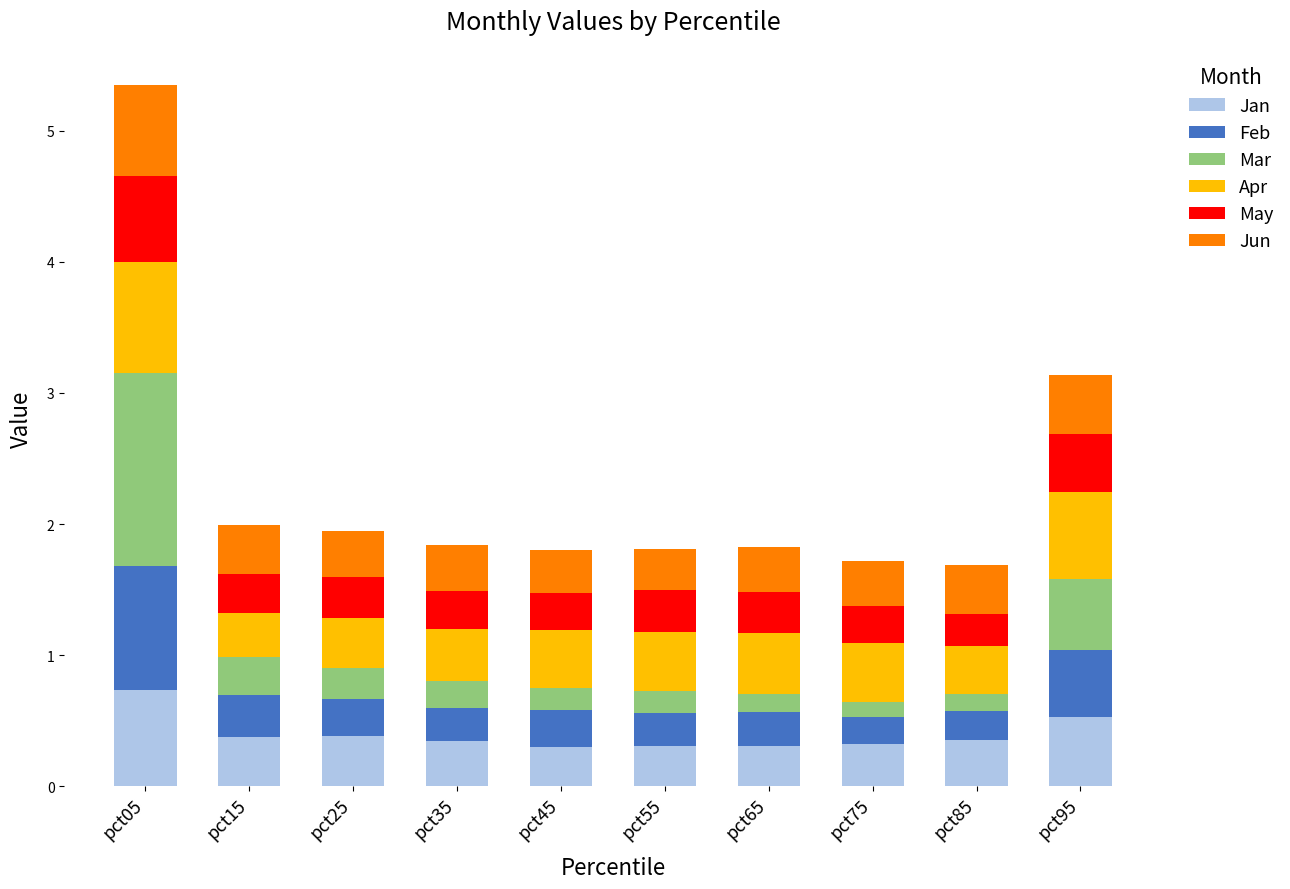

How many categories are shown in the chart?

10